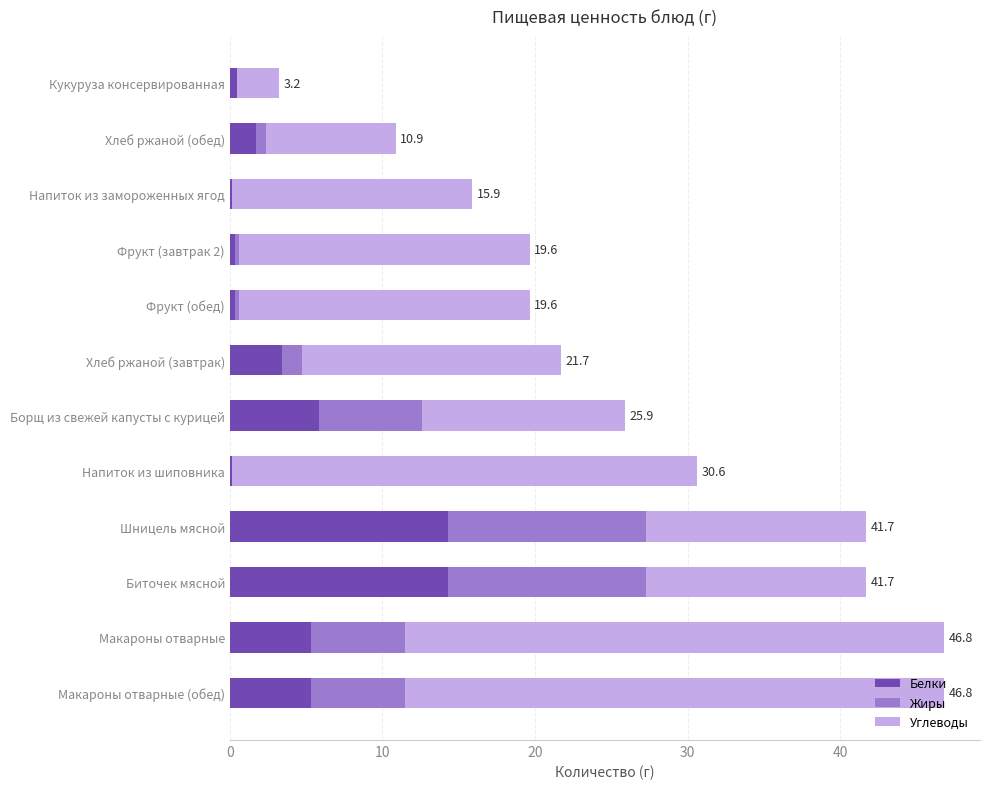

What is the sum of all Белки values?

51.7